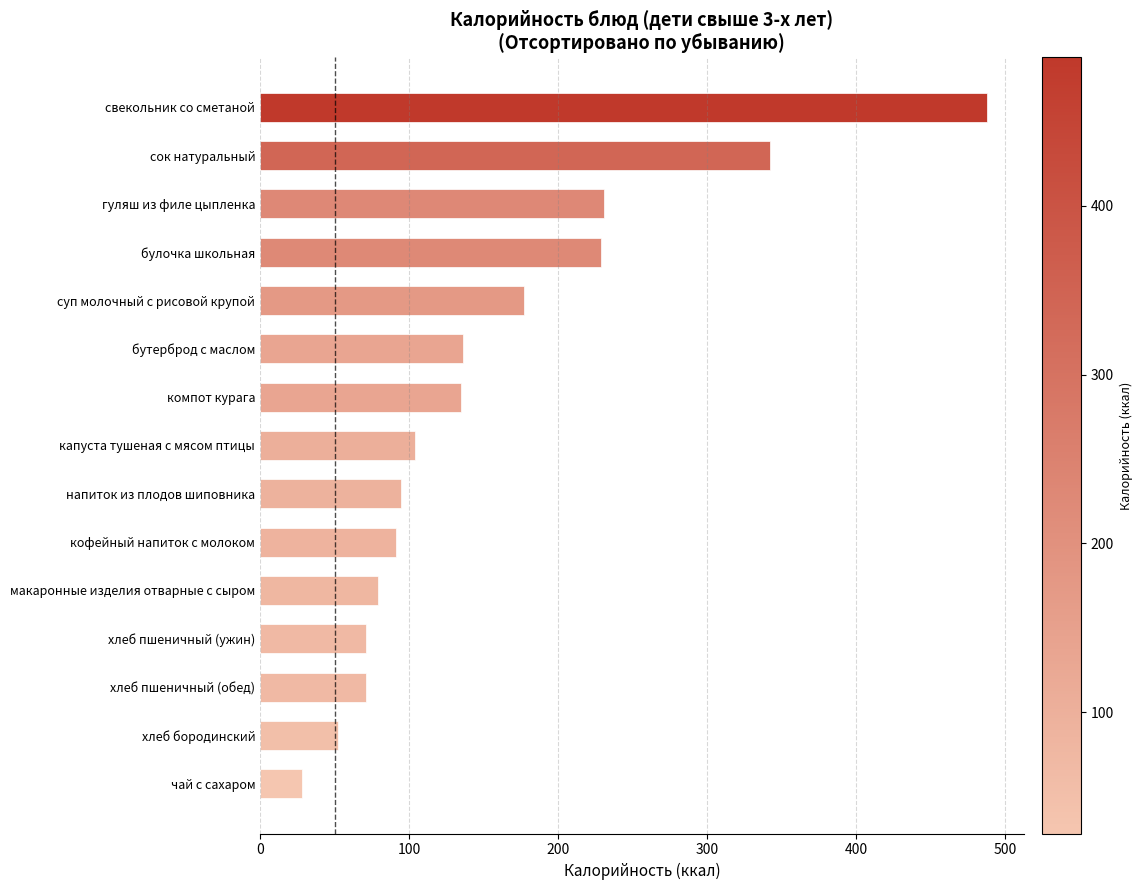

What is the difference between the maximum and minimum values?

460.0